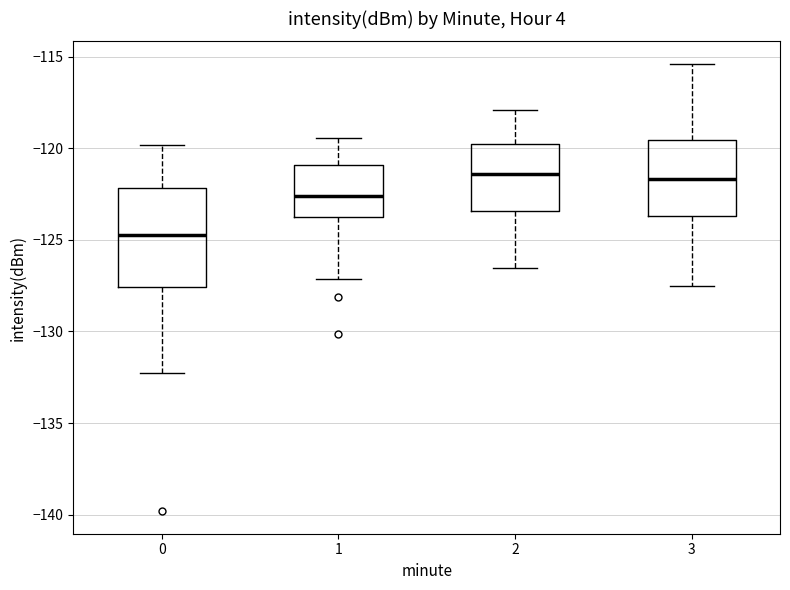

Reading left to right, transcribe this box plot: for each box, give where its median line is, the range the box spans, and where its two whiskers end, as read against the y-axis. The values are not printed on the chart, so give them approximately, as read against the axis.

0: median -125.0, box -127.5 to -122.0, whiskers -132.0 to -120.0
1: median -122.5, box -123.5 to -121.0, whiskers -127.0 to -119.5
2: median -121.5, box -123.5 to -120.0, whiskers -126.5 to -118.0
3: median -121.5, box -123.5 to -119.5, whiskers -127.5 to -115.5